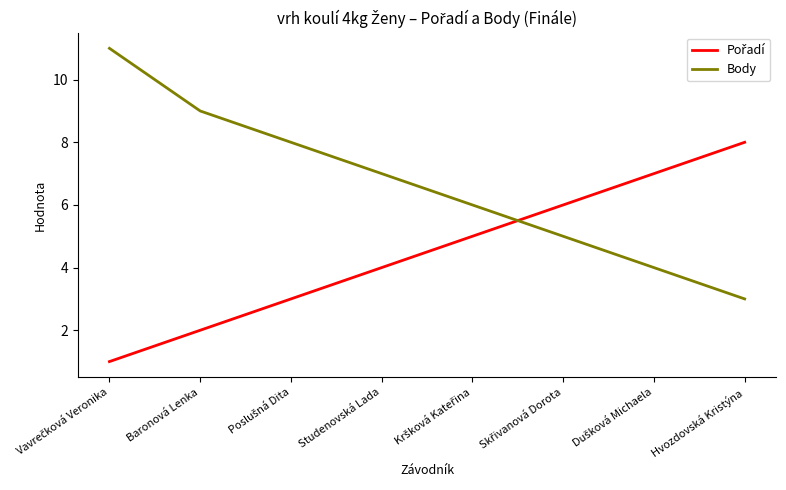

Which series has the largest total across all categories?

Body